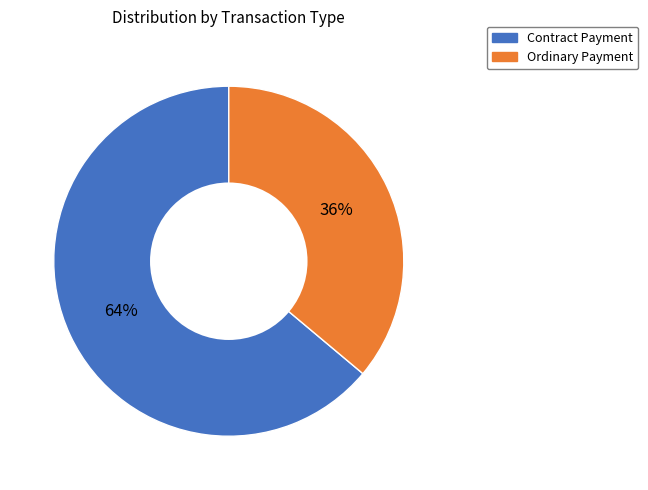

To the nearest percent, what portion does Contract Payment represent?

64%